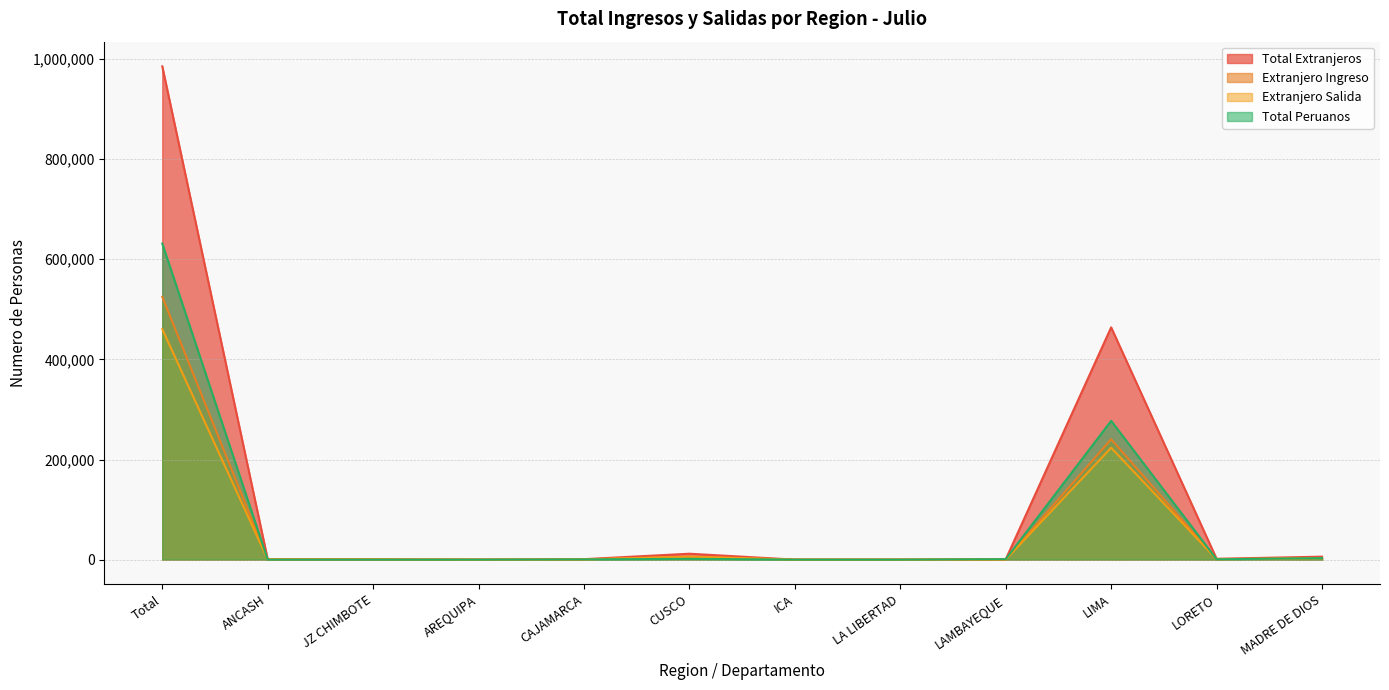

How many times do Extranjero Ingreso and Extranjero Salida cross each other?

6